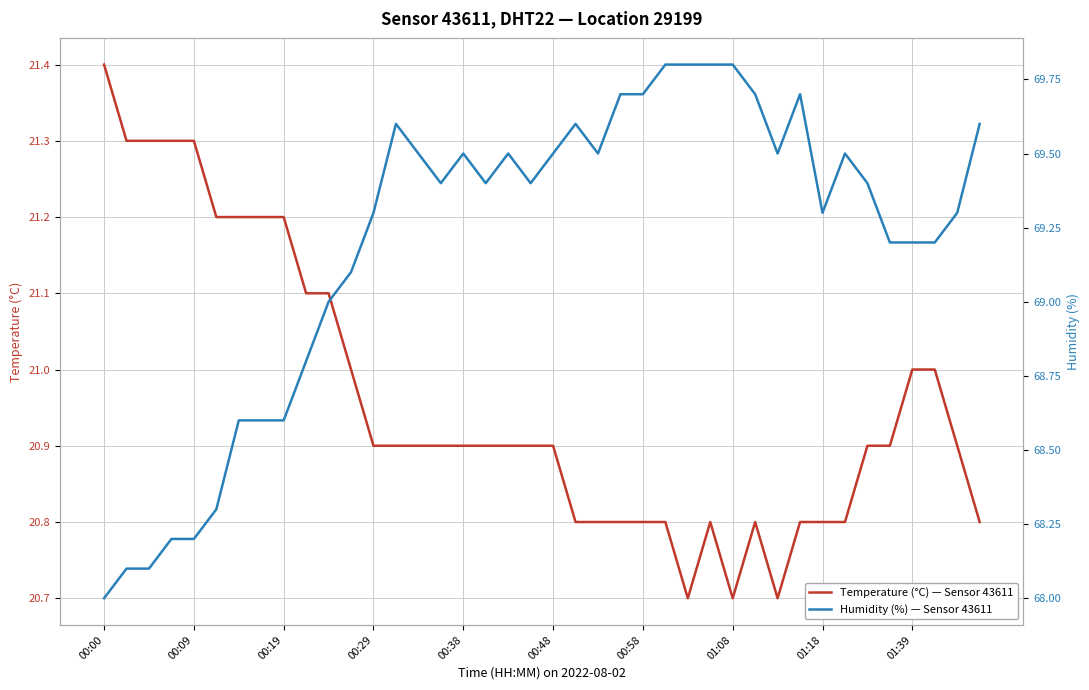

True or false: Temperature (°C) — Sensor 43611 and Humidity (%) — Sensor 43611 cross at least once.

False